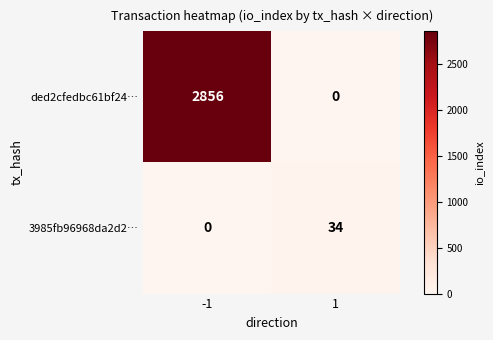

What is the difference between the maximum and minimum values in the 3985fb96968da2d2… series?

34